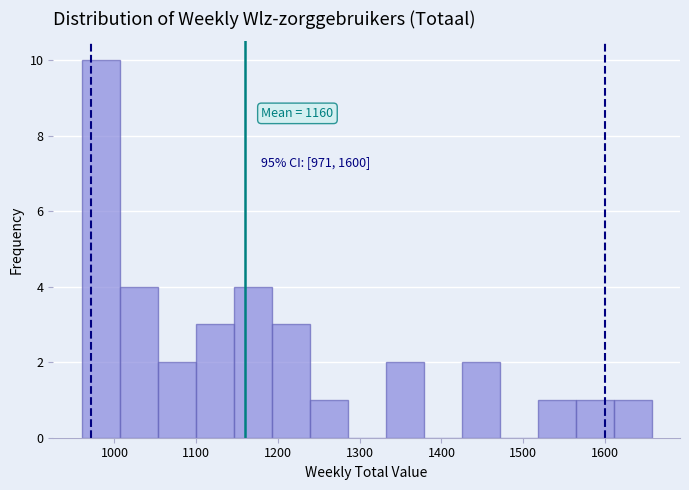

Which range on the x-axis has the tallest bar?

960 to 1010